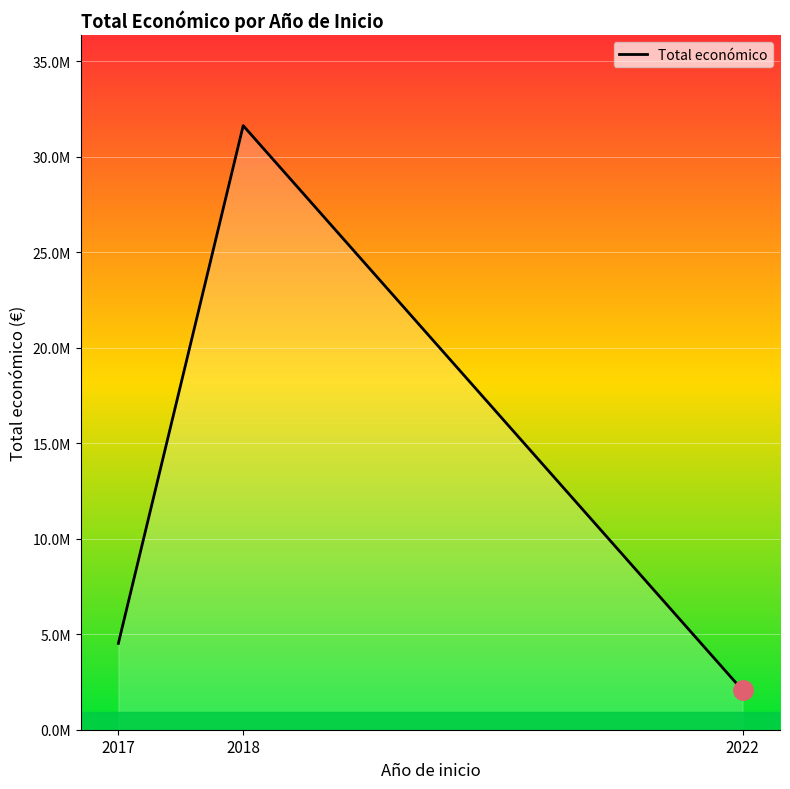

Read the value at 2018, to the nearest 100.

31633600